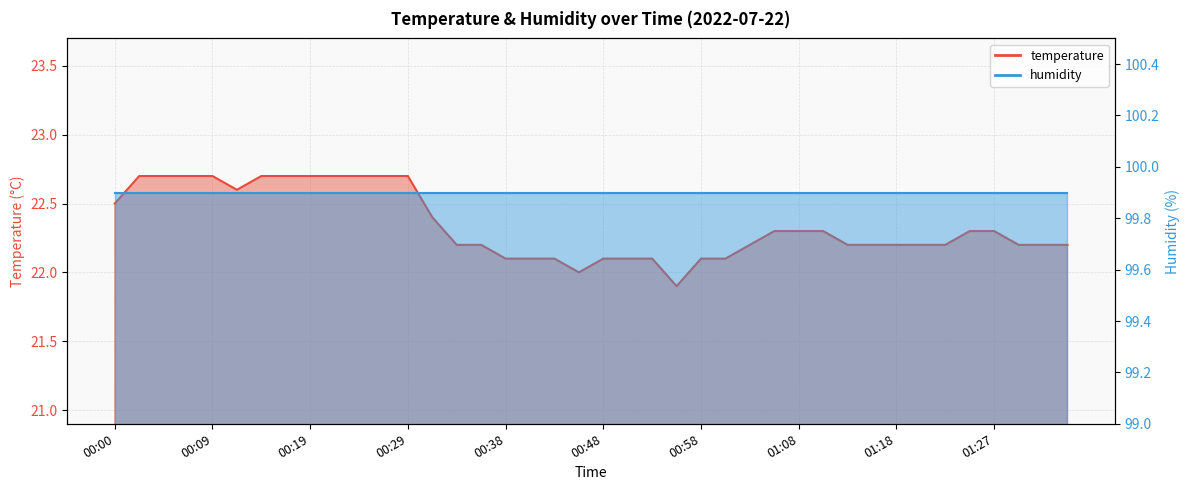

Rank the categories by value from highest to lowest.

00:02, 00:04, 00:07, 00:09, 00:14, 00:17, 00:19, 00:21, 00:24, 00:26, 00:29, 00:12, 00:00, 00:31, 01:06, 01:08, 01:10, 01:25, 01:27, 00:34, 00:36, 01:03, 01:13, 01:15, 01:18, 01:20, 01:23, 01:30, 01:32, 01:35, 00:38, 00:41, 00:44, 00:48, 00:51, 00:53, 00:58, 01:01, 00:46, 00:56